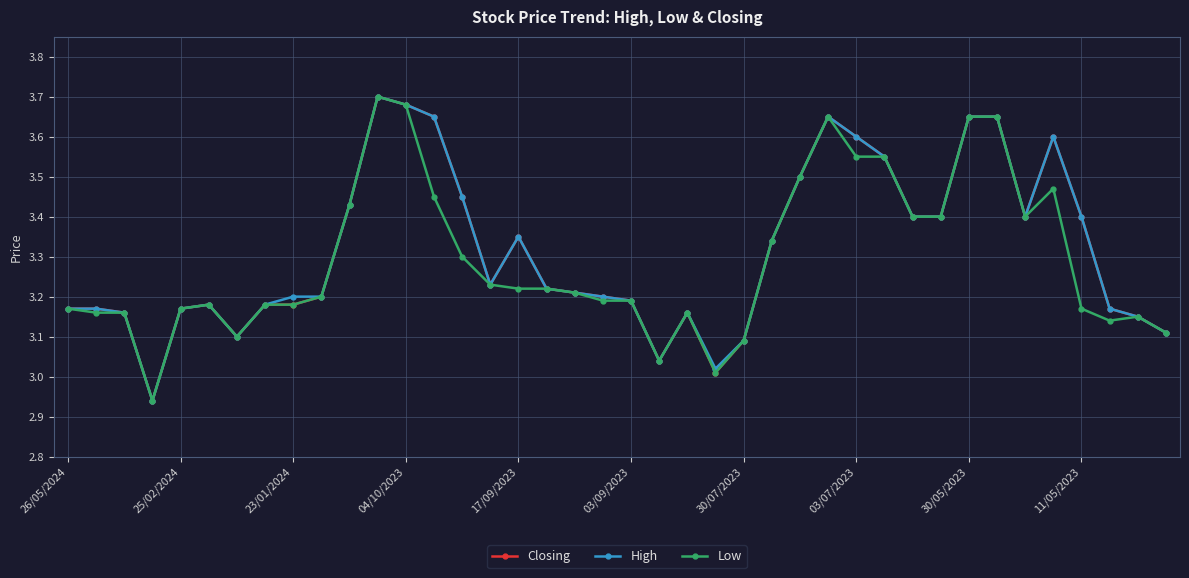

How many data points in High are less than 3?

1